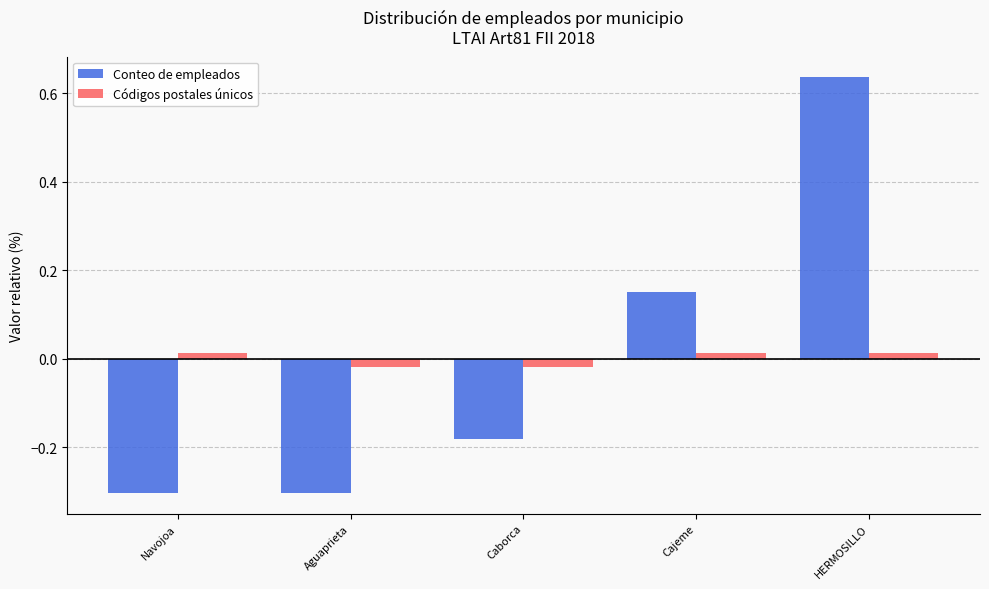

At HERMOSILLO, list the series in order from largest to smallest.

Conteo de empleados, Códigos postales únicos